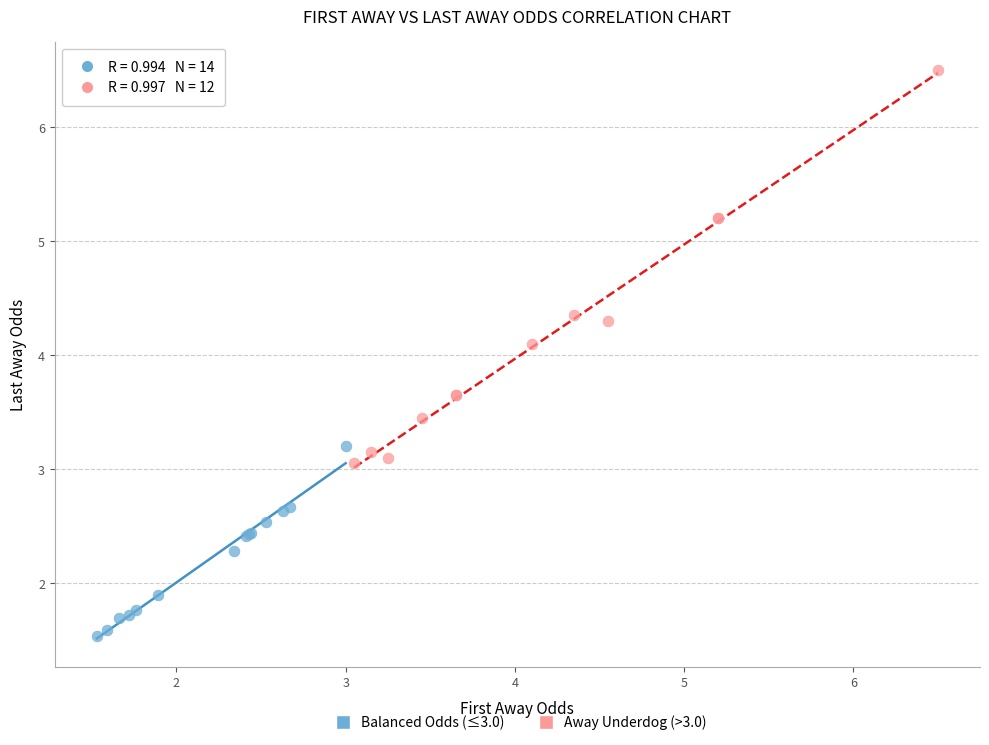

What are all the series names shown in the legend?

Balanced Odds (≤3.0), Away Underdog (>3.0)